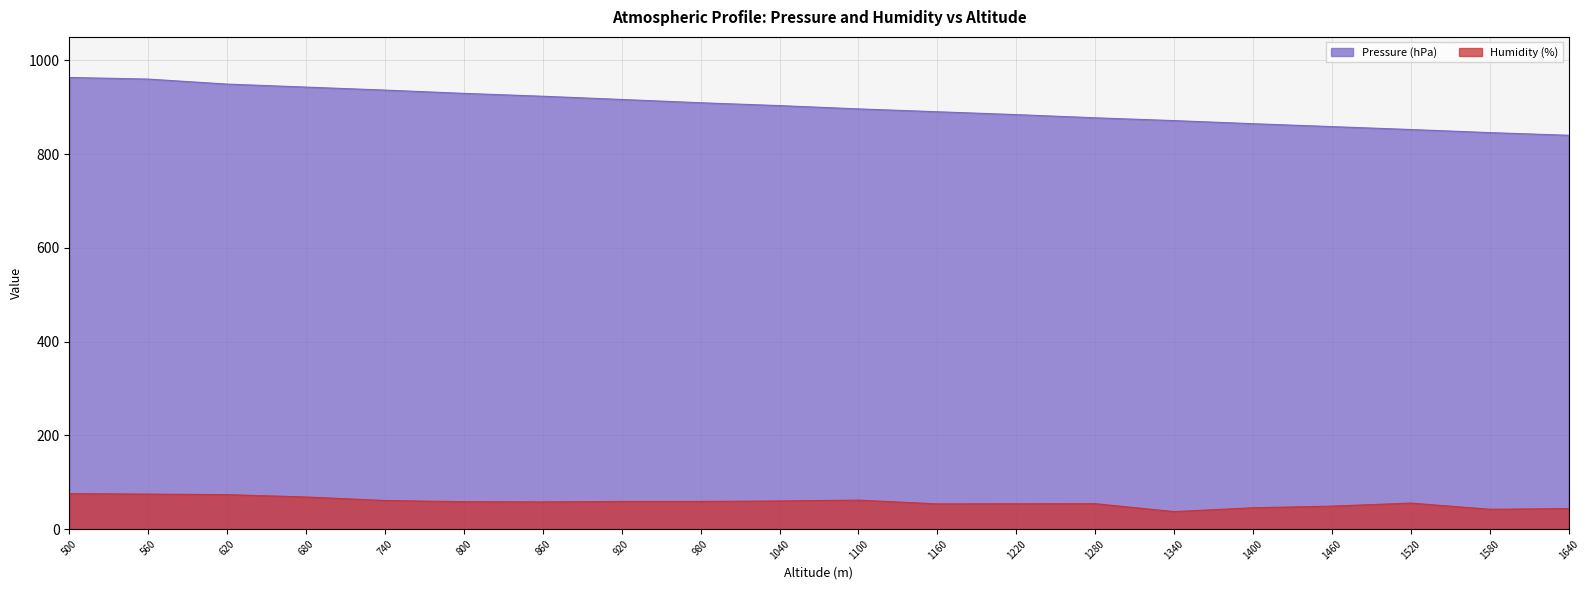

What are all the series names shown in the legend?

Pressure (hPa), Humidity (%)